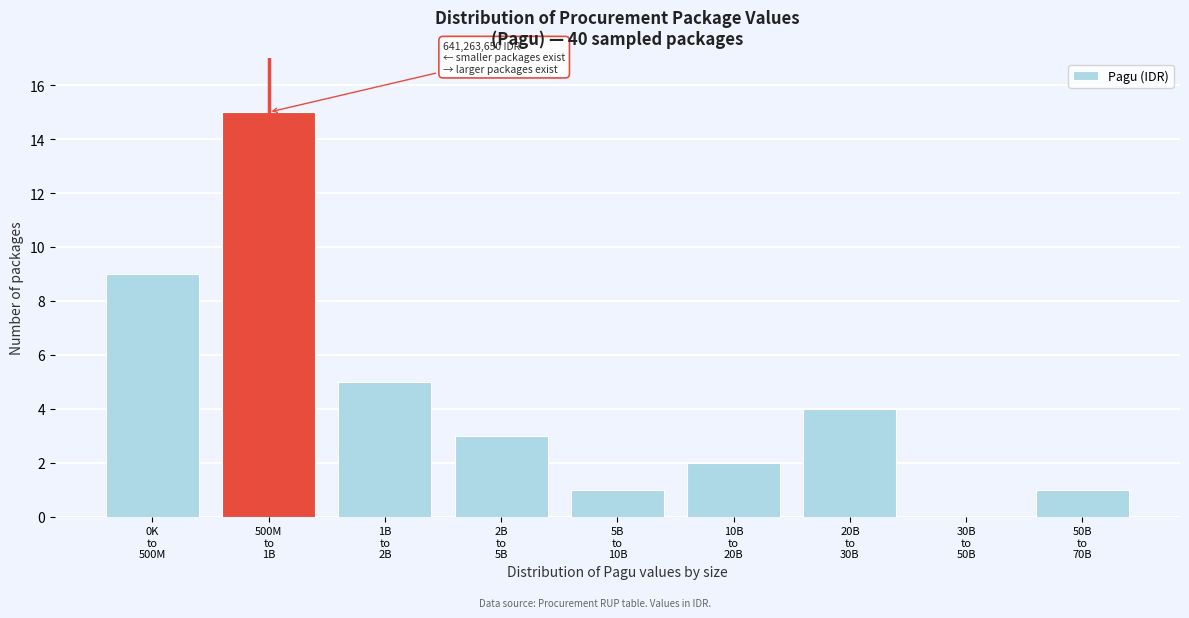

What is the maximum value shown in the chart?

15